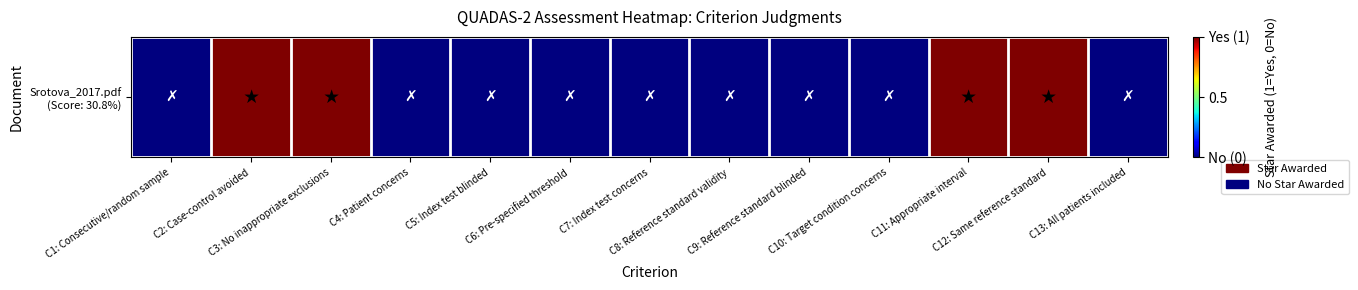

How many data points are above 0?

4